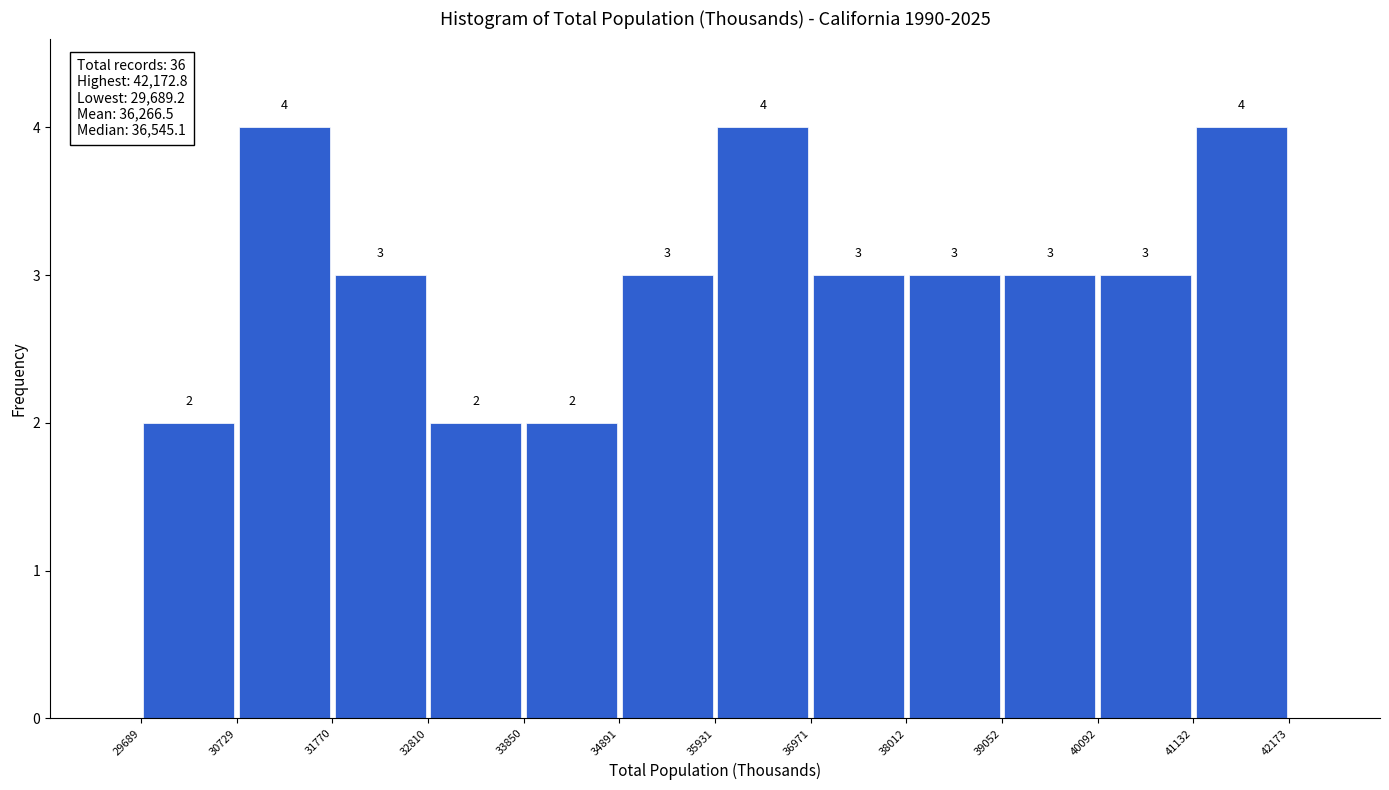

Reading left to right, transcribe this chart: for each bar, give the range it covers on the x-axis and its height.

29689 to 30729: 2
30729 to 31770: 4
31770 to 32810: 3
32810 to 33850: 2
33850 to 34891: 2
34891 to 35931: 3
35931 to 36971: 4
36971 to 38012: 3
38012 to 39052: 3
39052 to 40092: 3
40092 to 41132: 3
41132 to 42173: 4